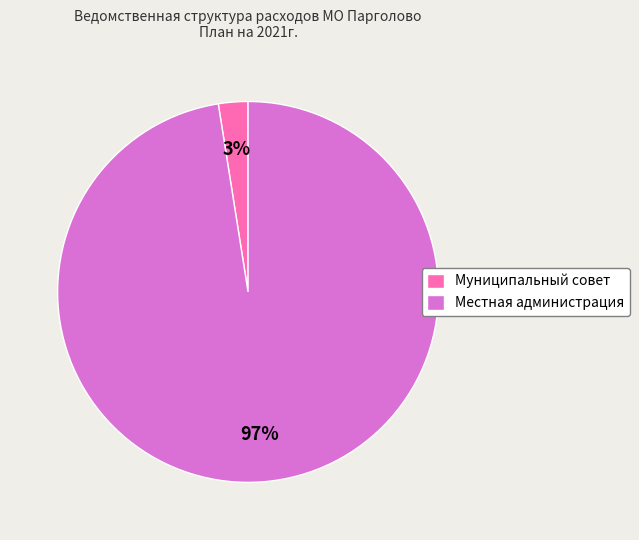

Does Муниципальный совет represent more than half of the total?

No